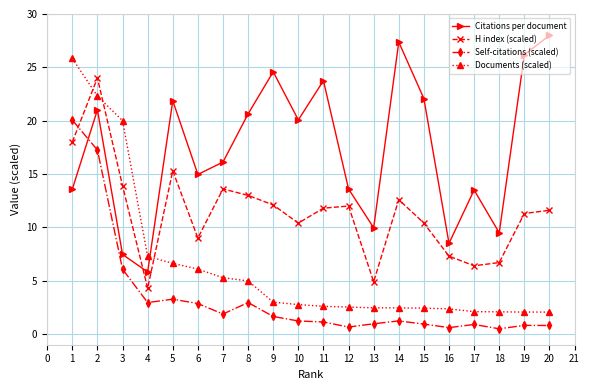

At which label is Self-citations (scaled) closest to 10?

3